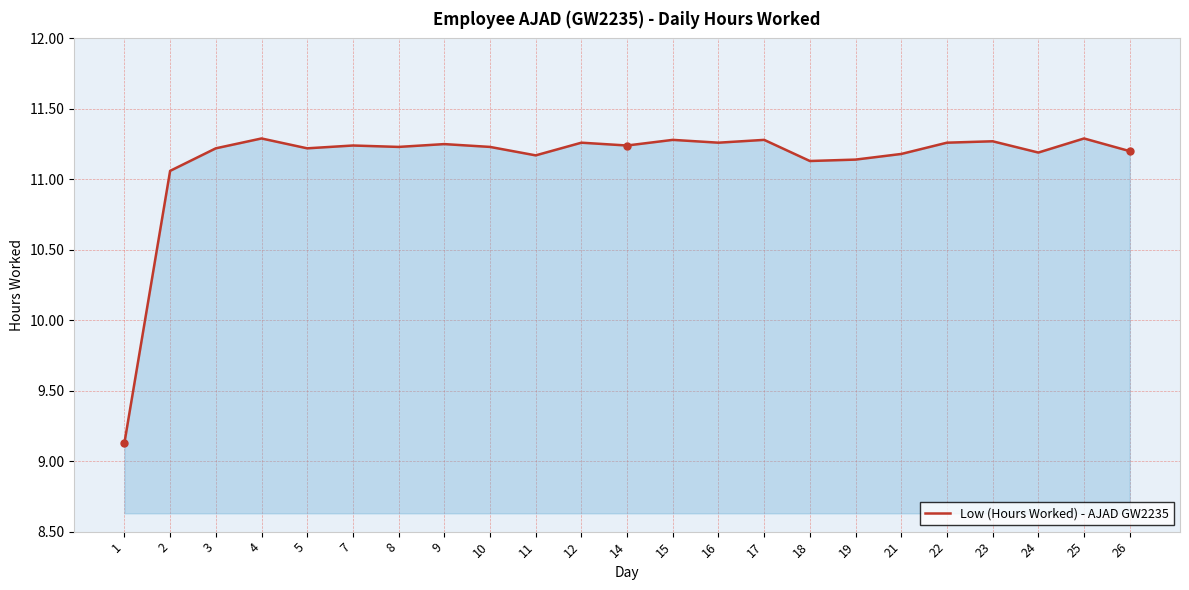

What is the minimum value shown in the chart?

9.1